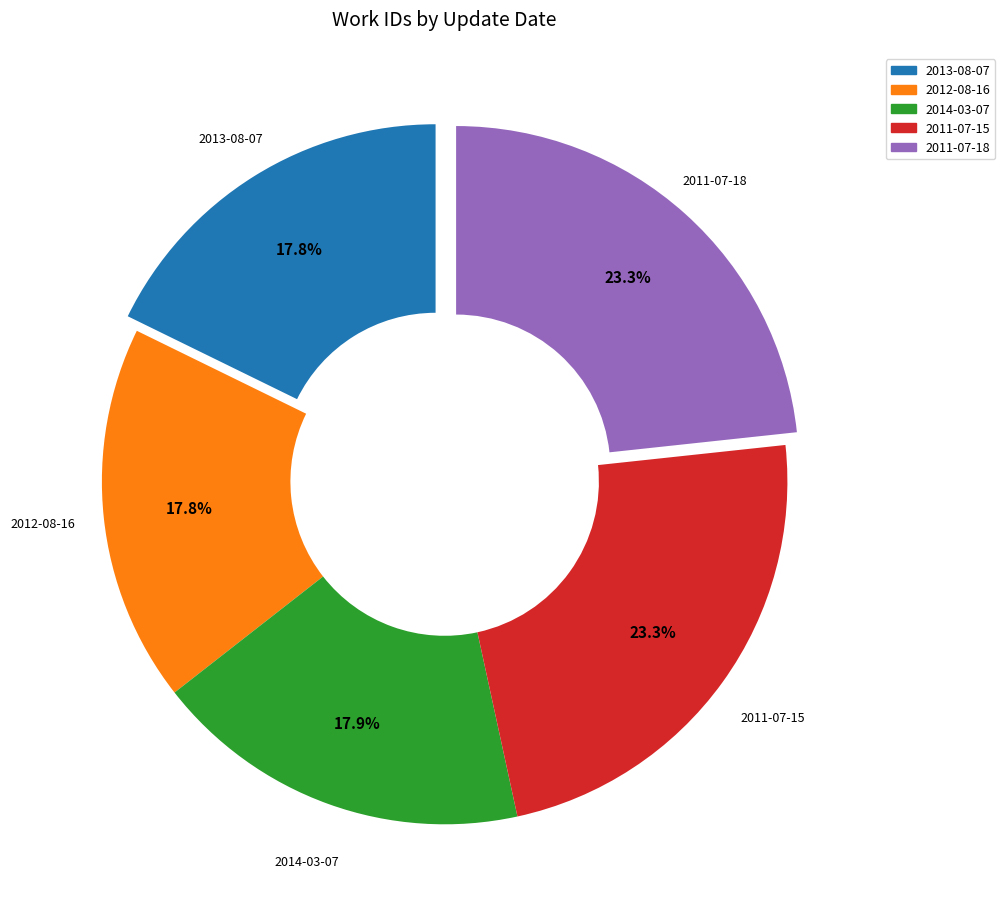

To the nearest percent, what is the difference between the 2011-07-18 and 2012-08-16 slice percentages?

5%